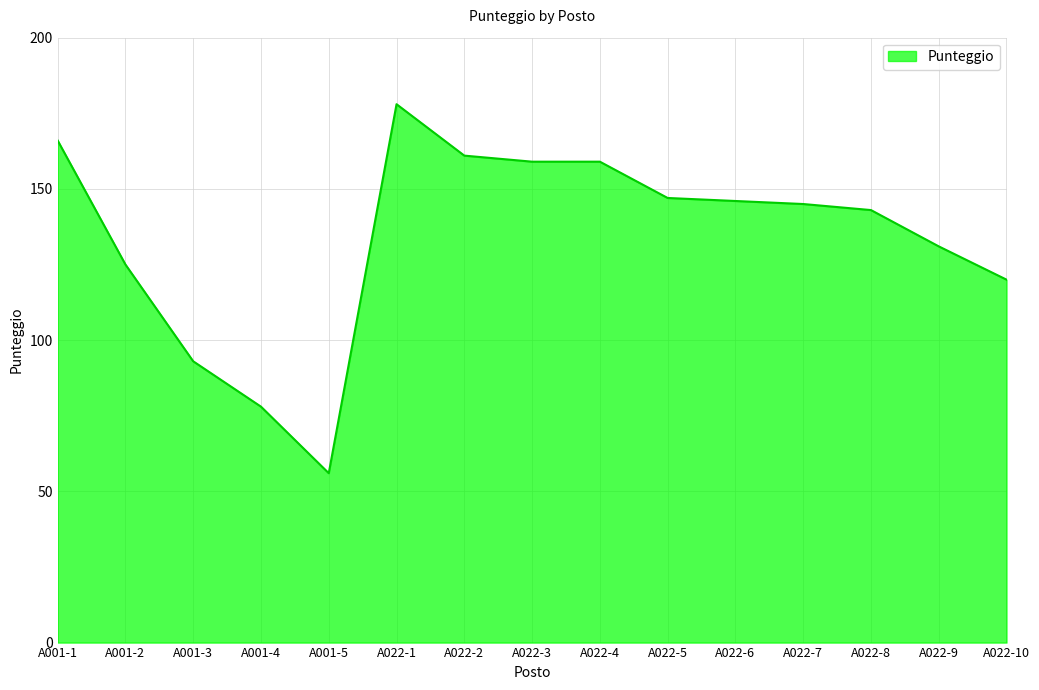

Does the chart have visible grid lines?

Yes